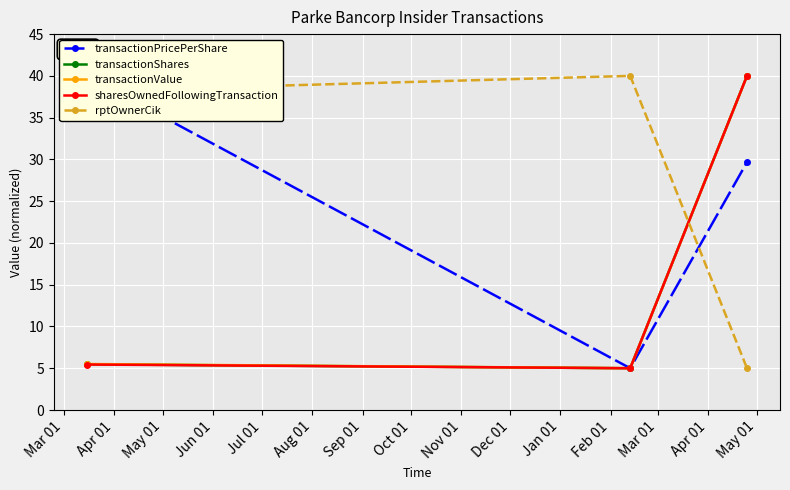

How many transactionPricePerShare values are between 5 and 40?

3